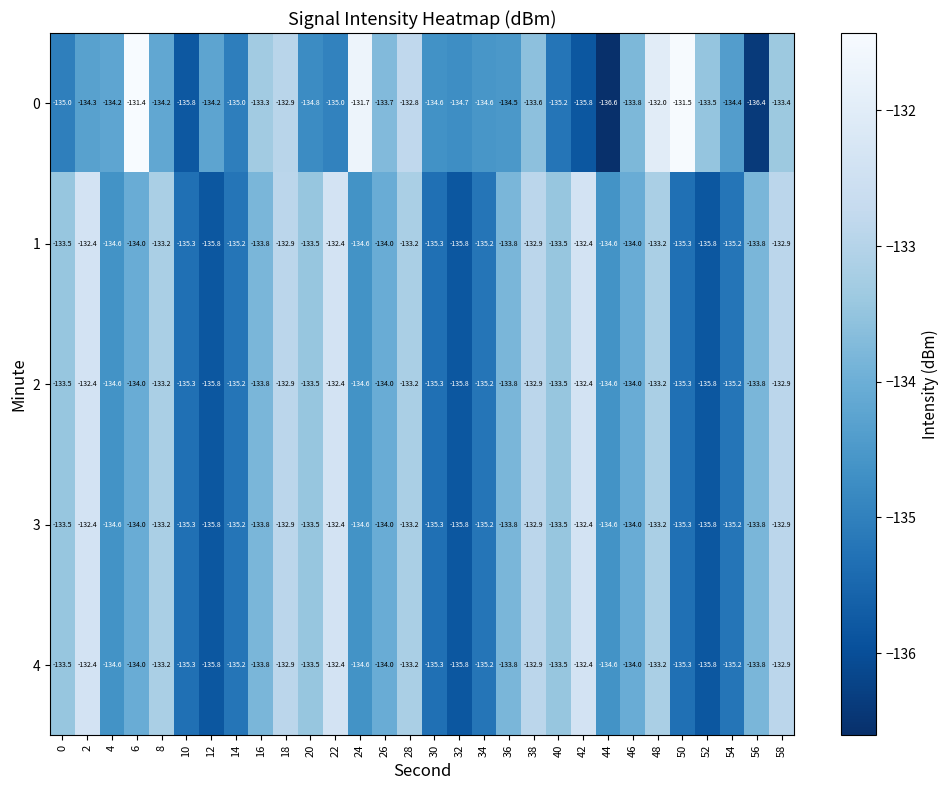

What is the sum of all 3 values?

-4022.1